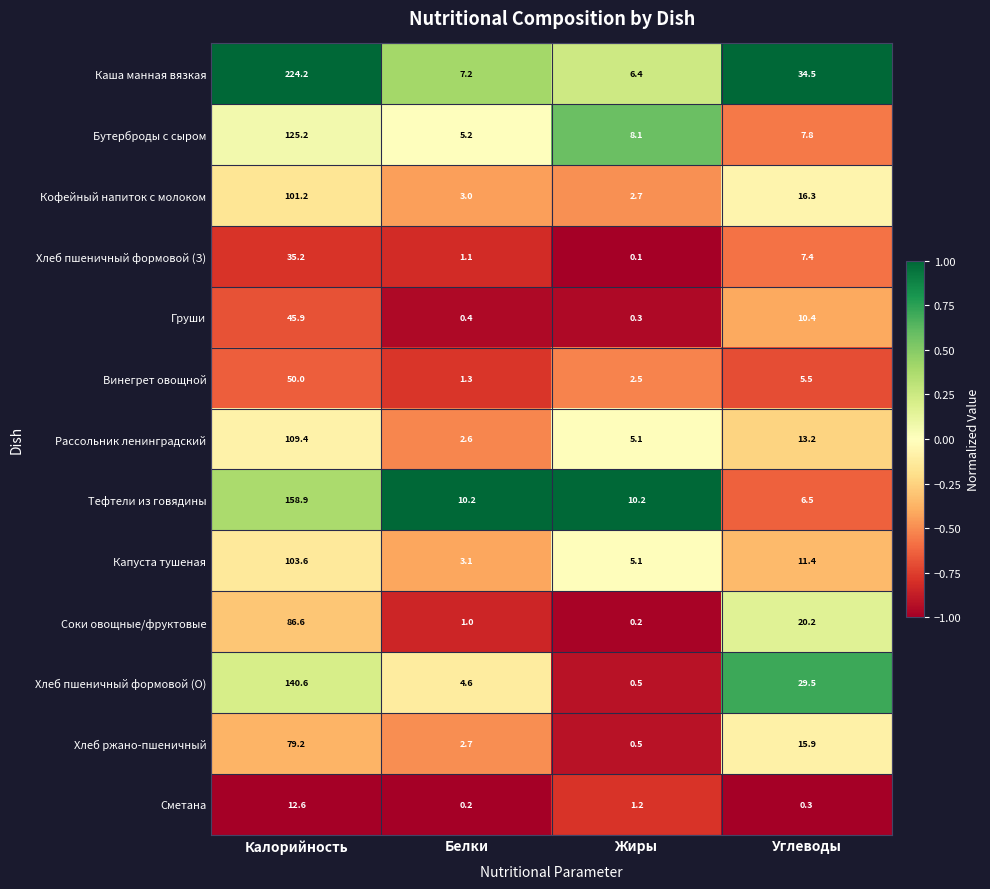

What is the spread (max minus min) of values at Углеводы?

34.2